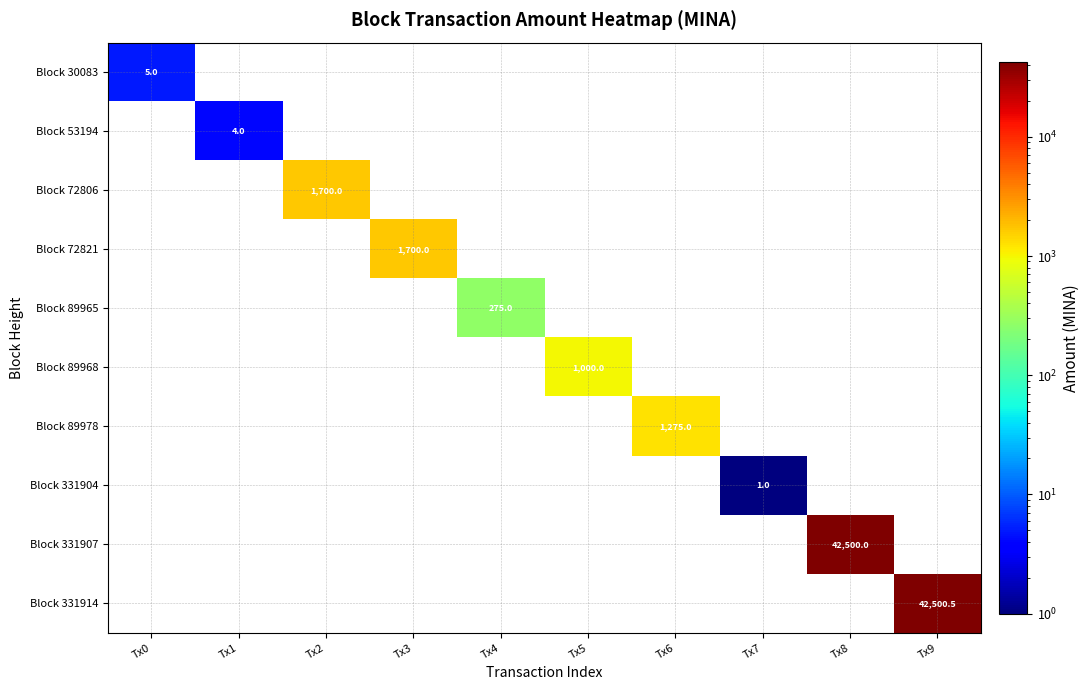

True or false: Block 89968 has a value of 369.2 at Tx5.

False